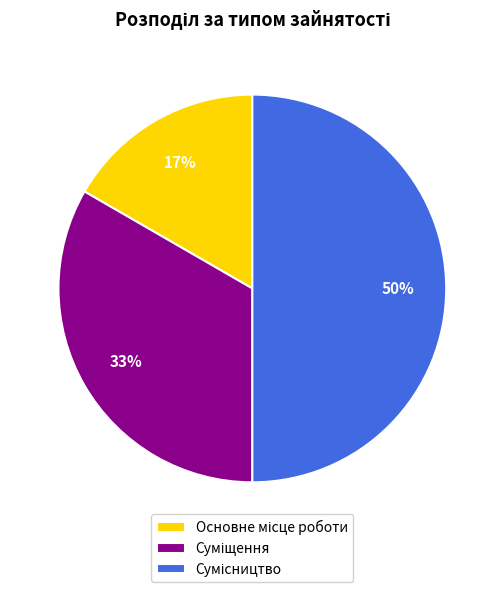

To the nearest percent, what is the average slice percentage?

33%